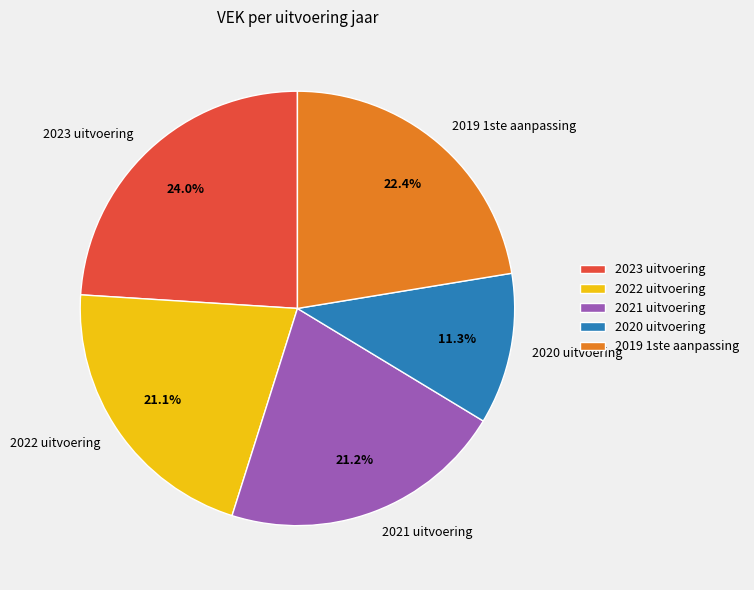

Count the number of slices in the pie.

5